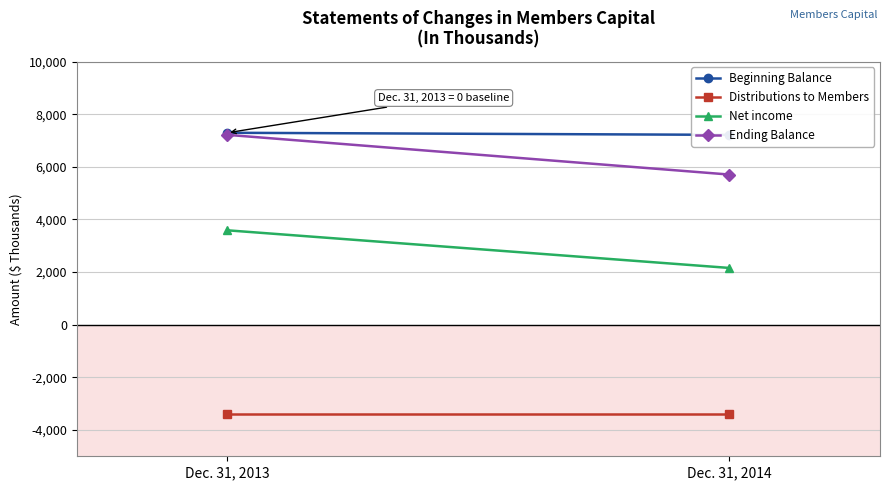

Is the value of Ending Balance at Dec. 31, 2013 greater than the value of Beginning Balance at Dec. 31, 2013?

No